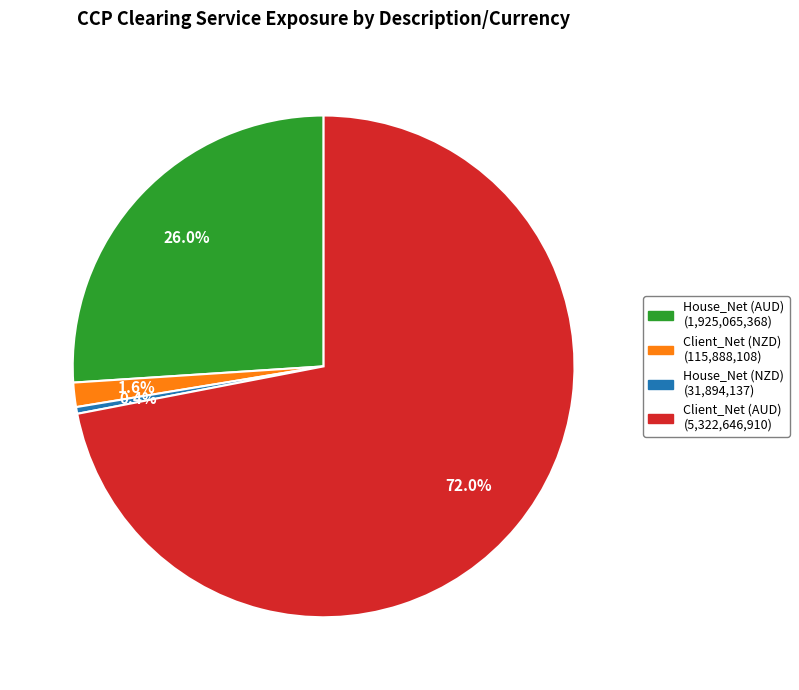

Is it true that Client_Net (NZD) is 10% of the pie?

False